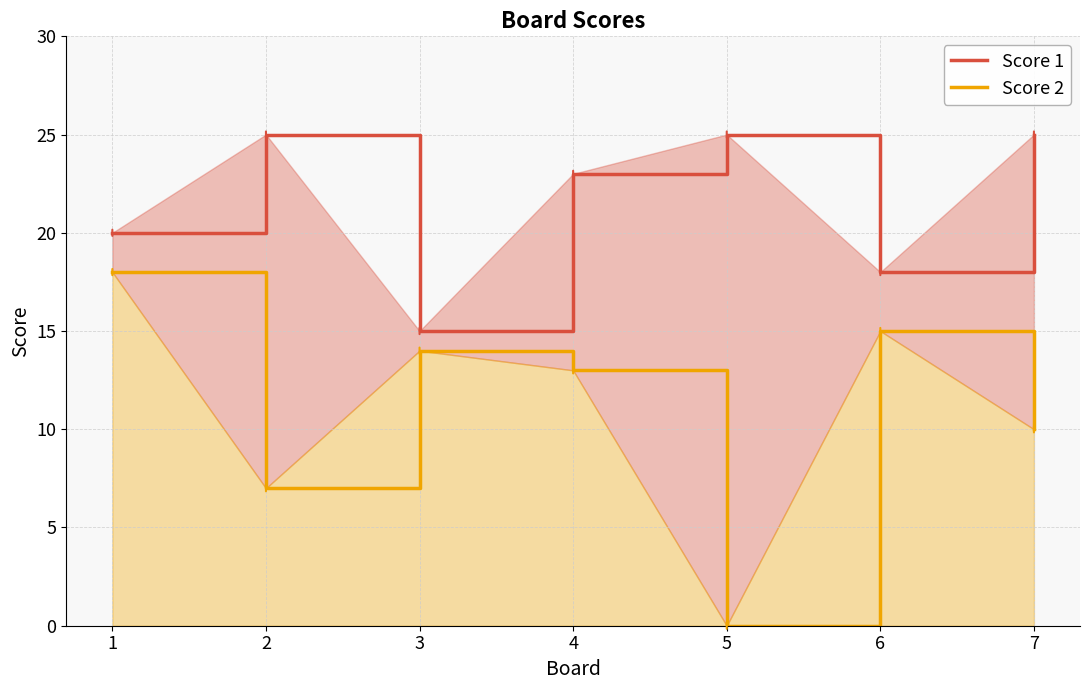

What is the difference between the Score 2 values at 4 and 7?

3